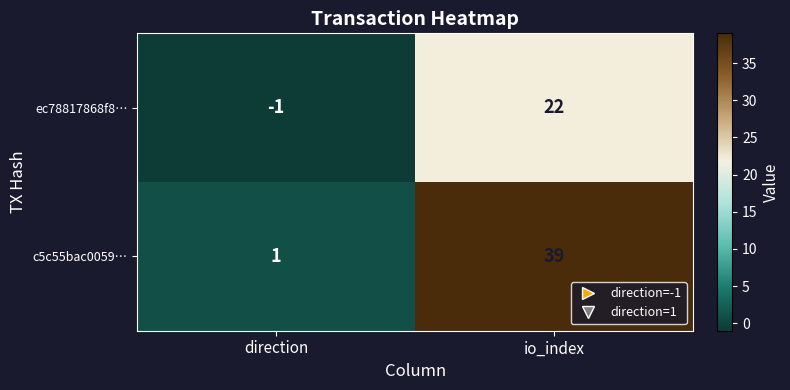

Rank the series by their average value, from lowest to highest.

ec78817868f8…, c5c55bac0059…